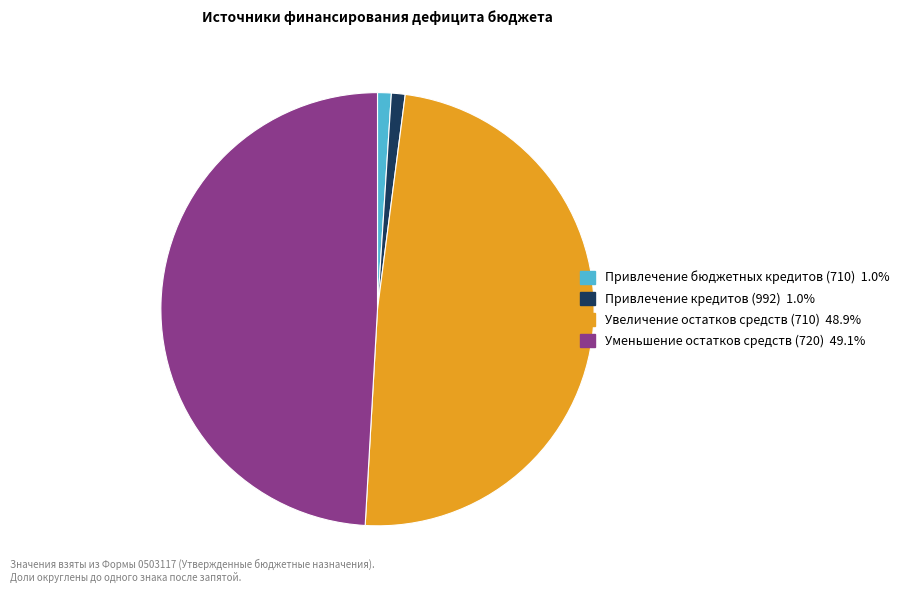

Between Привлечение кредитов (992) and Уменьшение остатков средств (720), which is larger?

Уменьшение остатков средств (720)